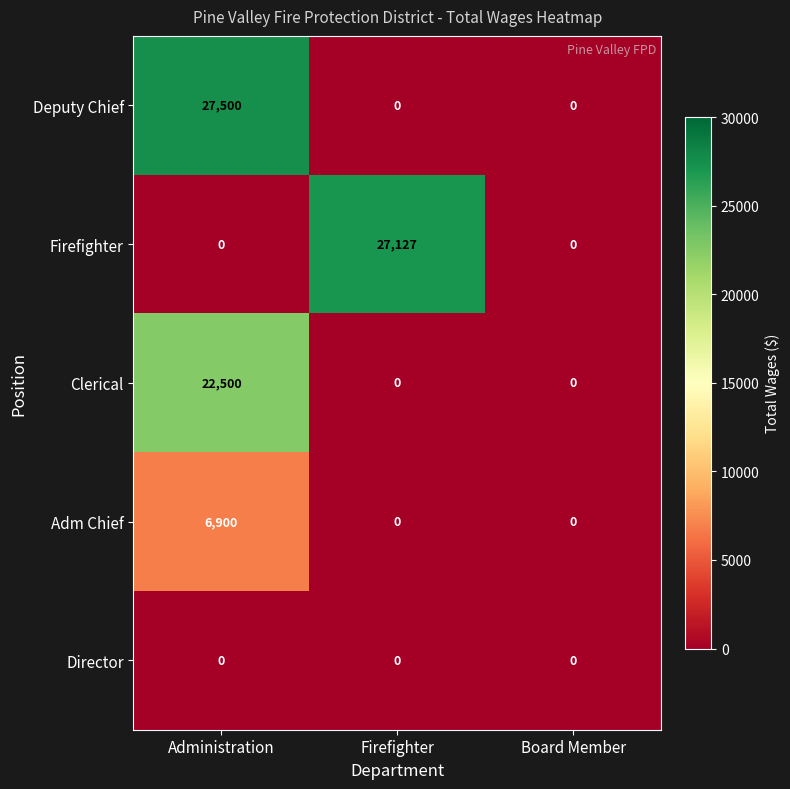

What is the difference between the maximum and minimum values in the Clerical series?

22500